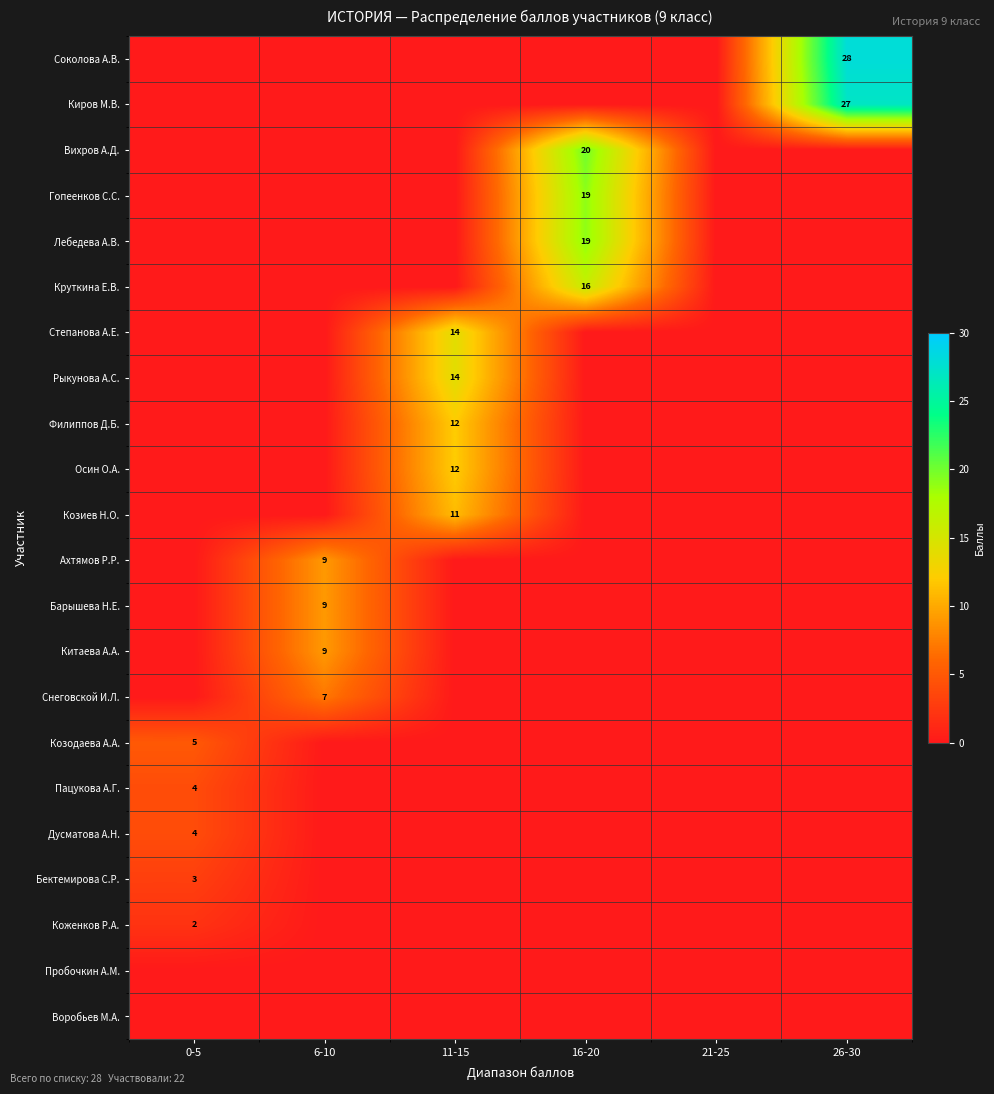

The value of Осин О.А. at 11-15 is 8. True or false?

False